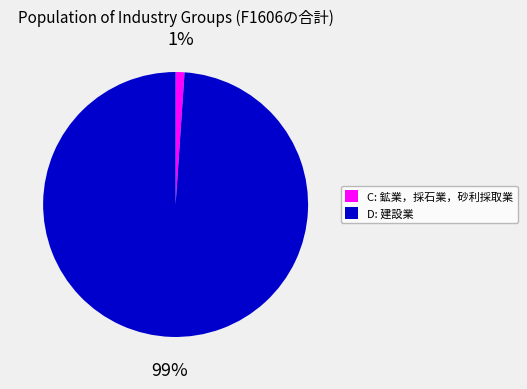

Is there a majority slice in this chart?

Yes